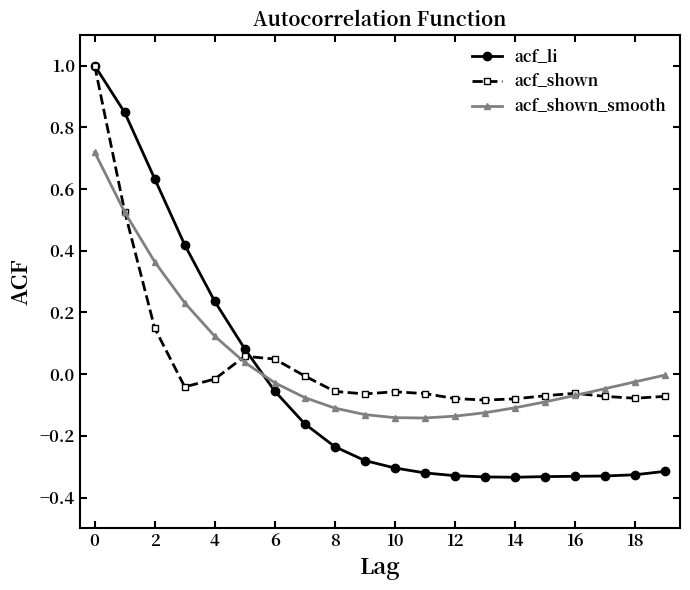

What is the highest value of the acf_shown series?

1.0